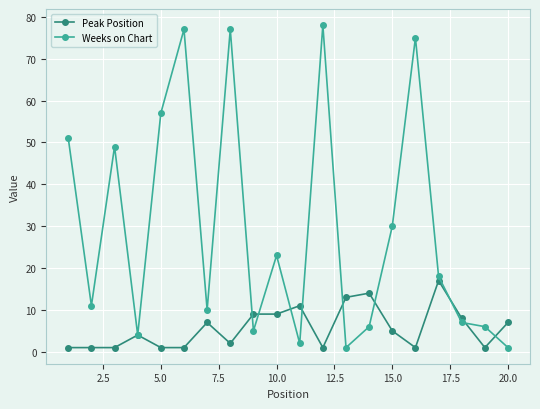

Which series has the largest range (max minus min)?

Weeks on Chart